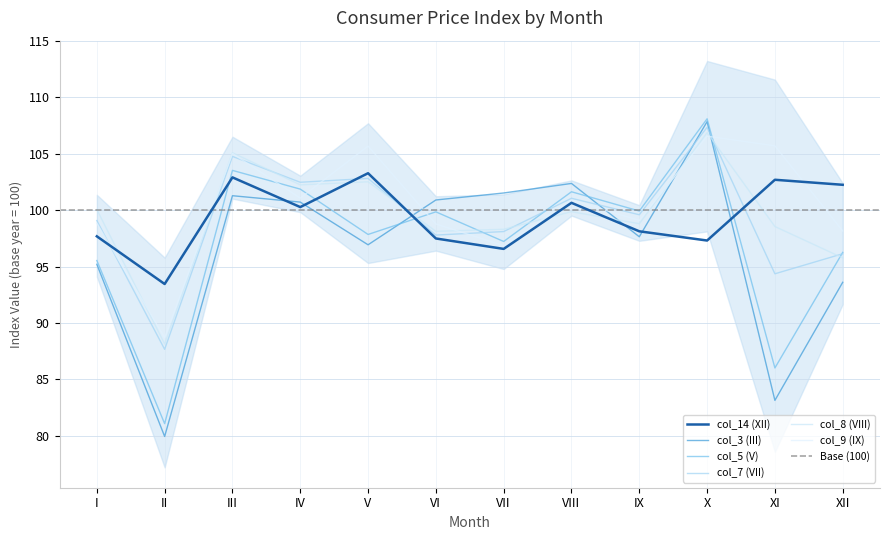

What is the value of the col_7 (VII) point at the 6th from the left?

97.8